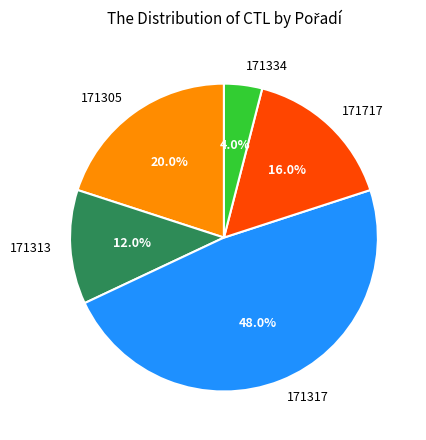

Approximately how many times larger is the value at 171317 compared to 171717?

3.0